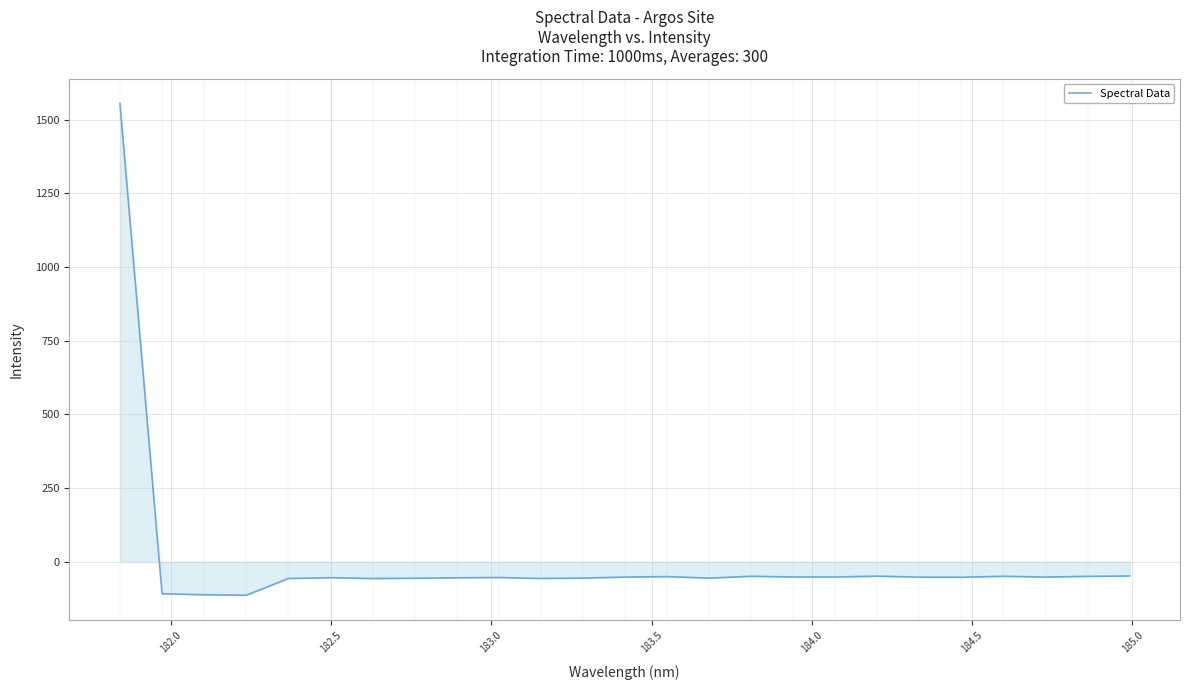

What is the difference between the maximum and minimum values?

1669.0